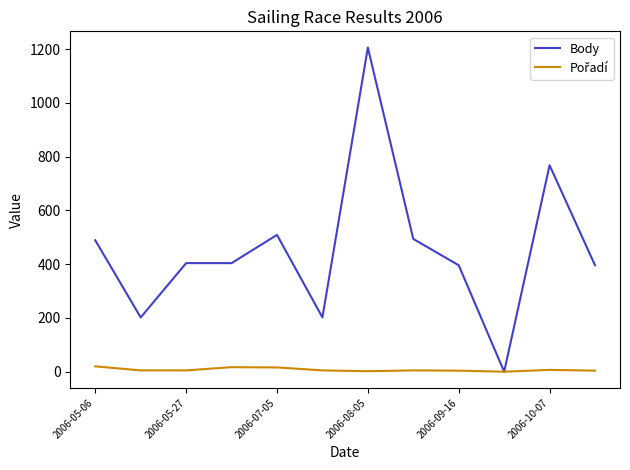

What is the greatest value displayed?

1206